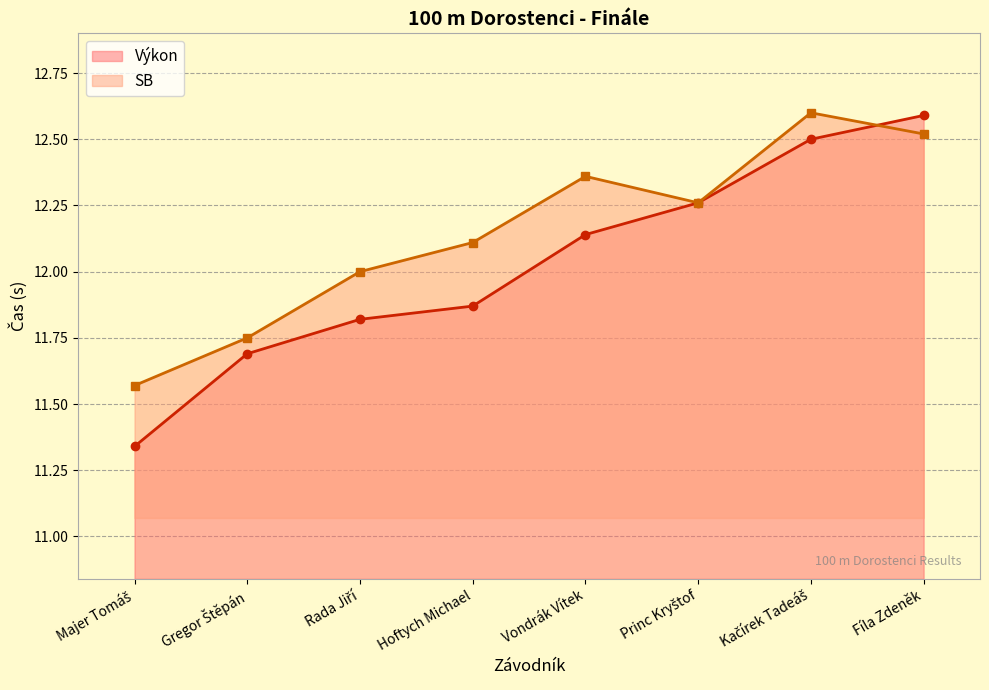

How many data points in SB are less than 12?

2